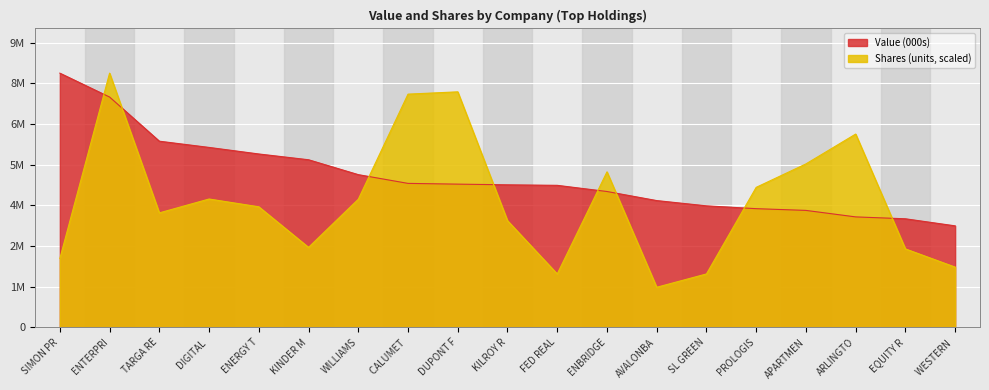

What is the value of the Shares (units) point at the 2nd from the left?

8484000.0